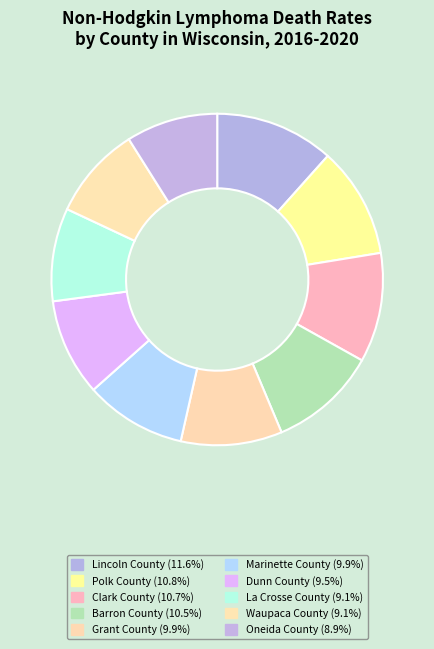

Is there a majority slice in this chart?

No